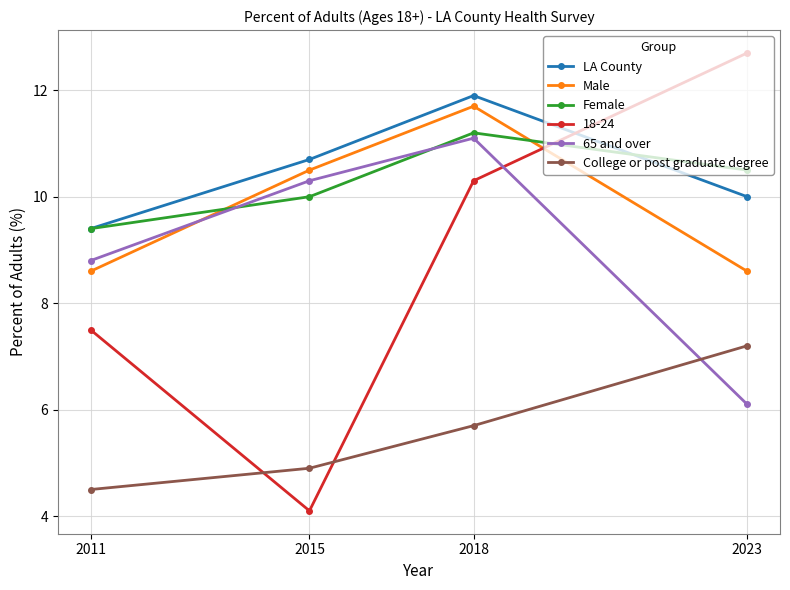

What is the difference between the highest and lowest values at 2015?

6.6